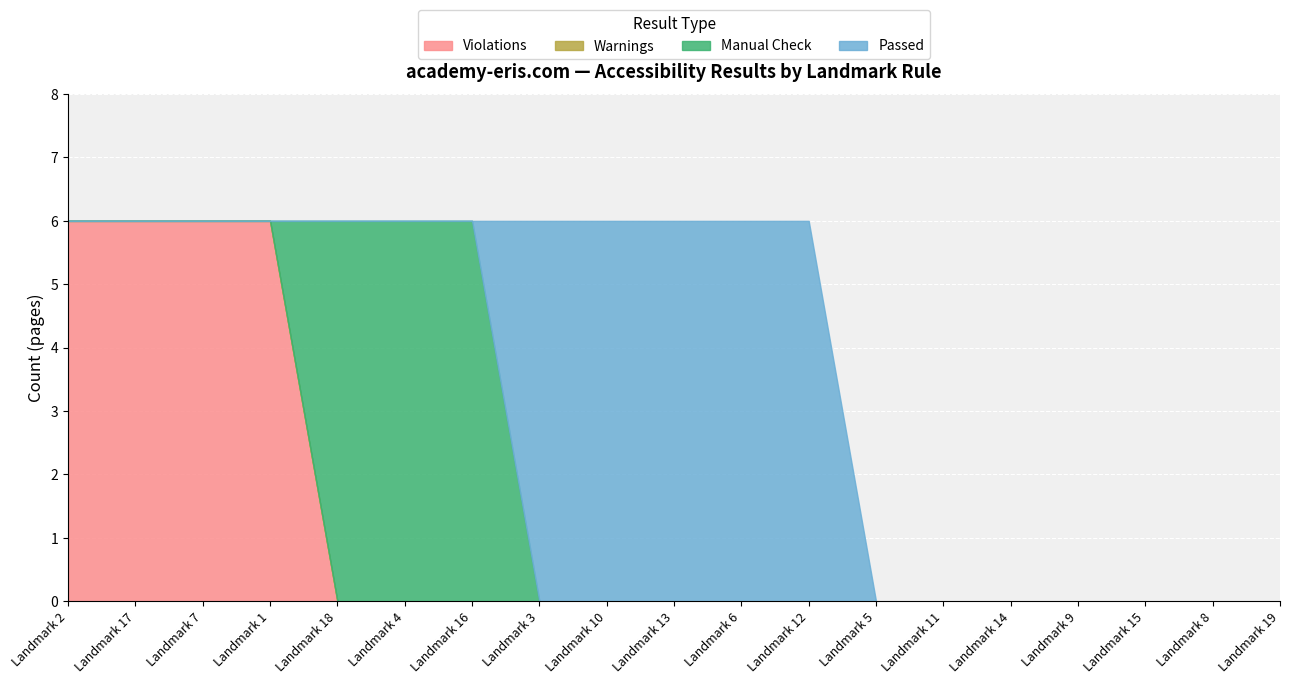

True or false: Passed has more than 0 interior local peaks.

False